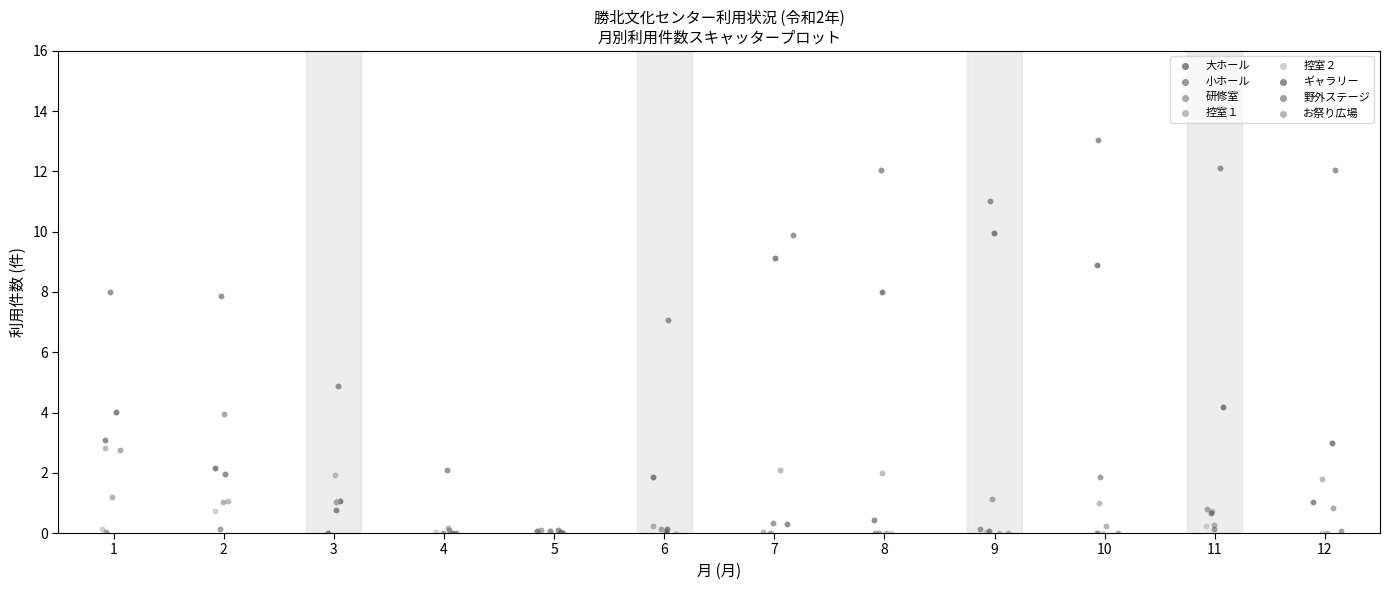

Which series has the widest spread of Y values?

小ホール